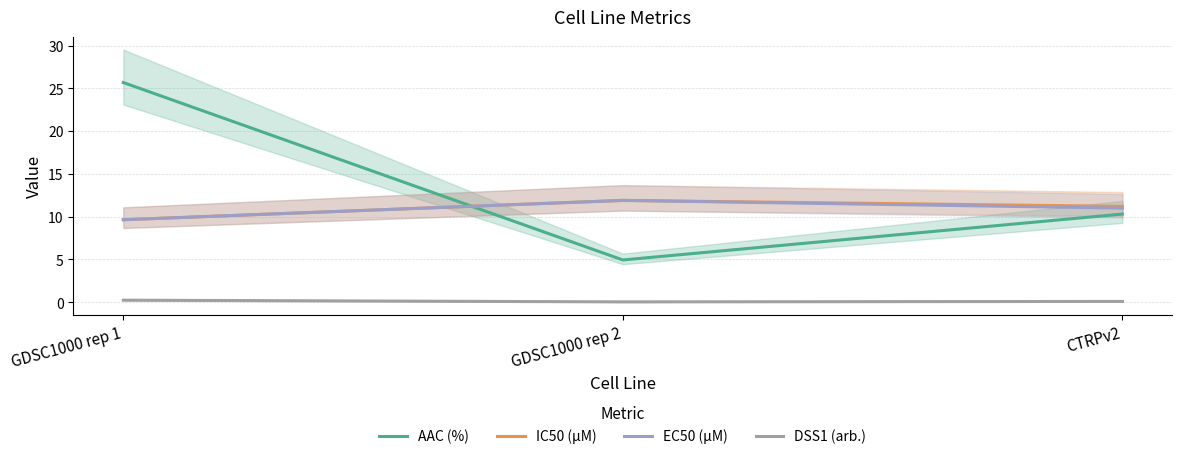

Does the chart have visible grid lines?

Yes